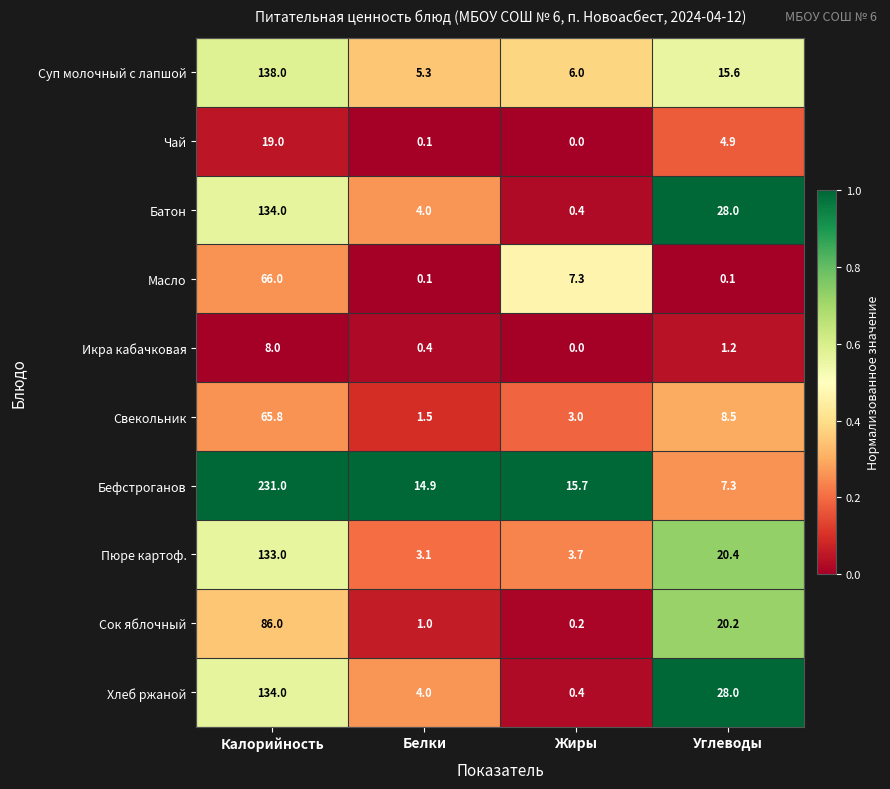

True or false: Батон has a value of 134.0 at Калорийность.

True